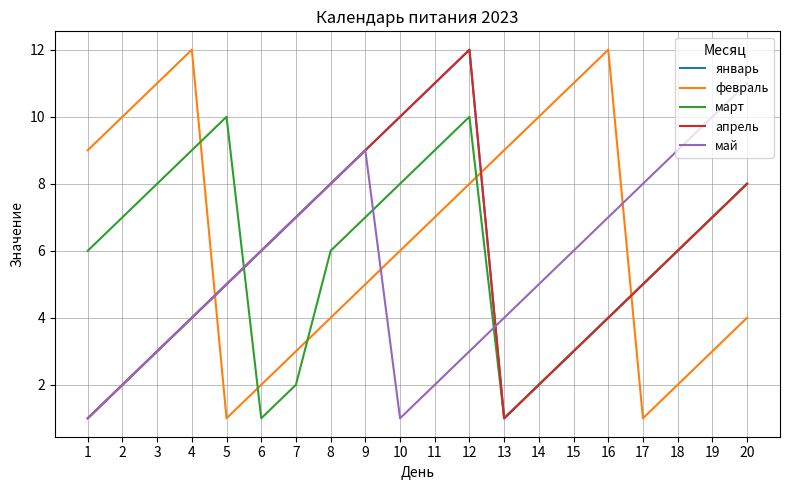

What is the difference between the апрель values at 3 and 9?

6